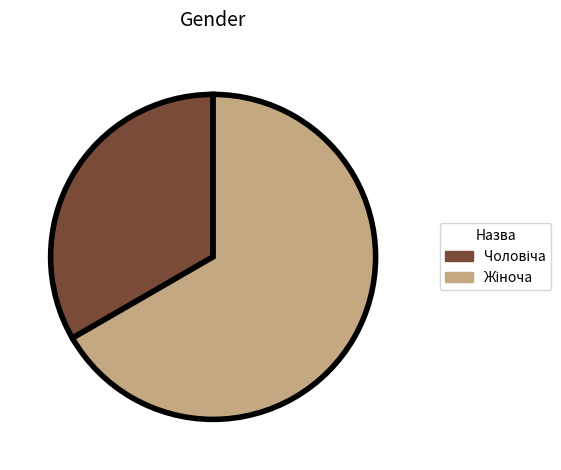

Is there a majority slice in this chart?

Yes